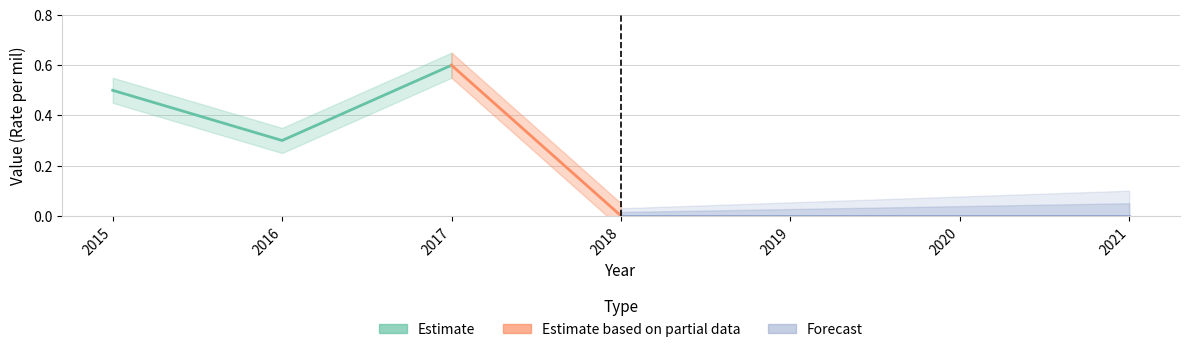

How many points are higher than both their immediate neighbors (excluding endpoints)?

1